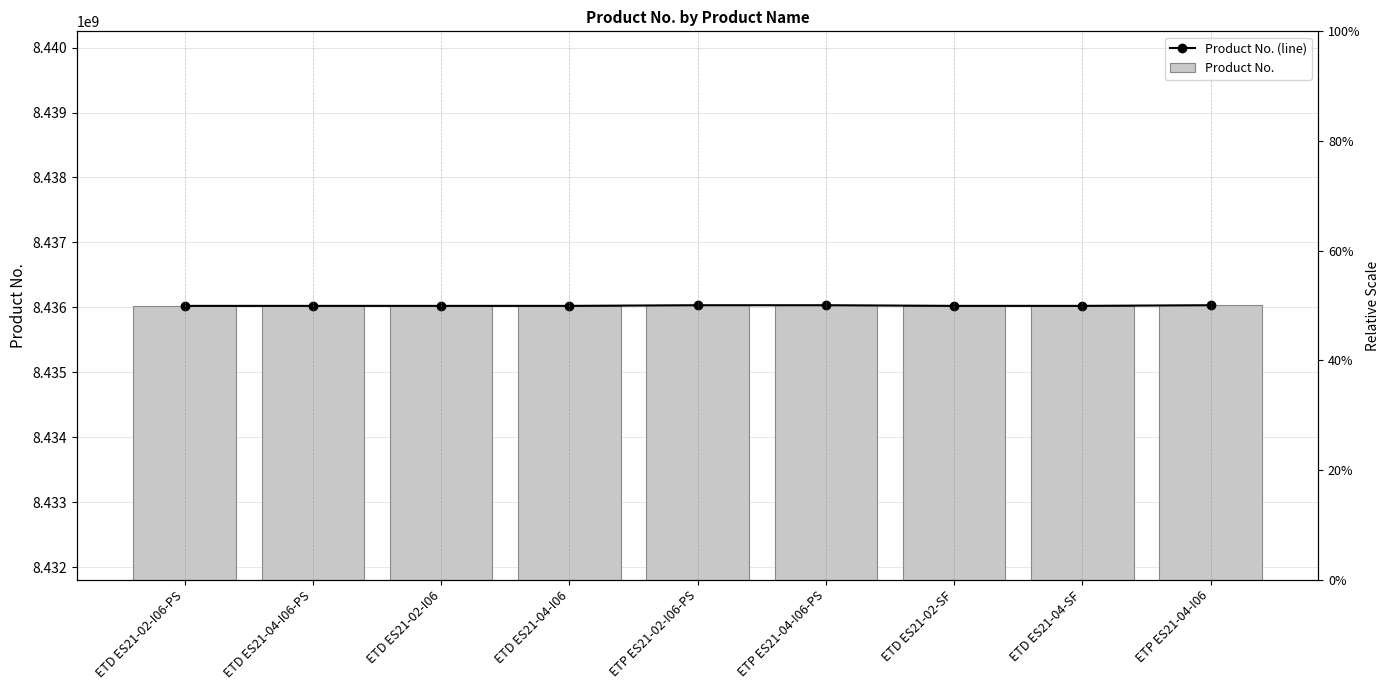

Which series has the widest spread of values?

Product No. (line)